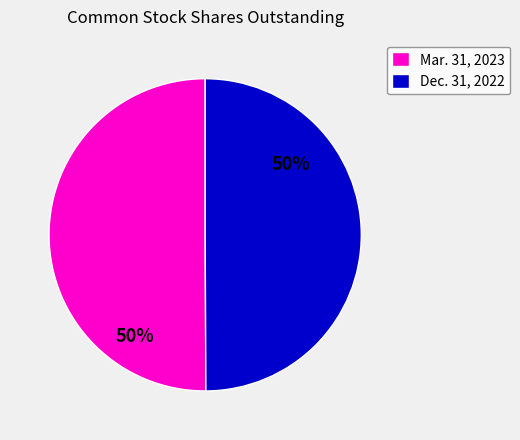

Combined, do Mar. 31, 2023 and Dec. 31, 2022 account for over 50%?

Yes